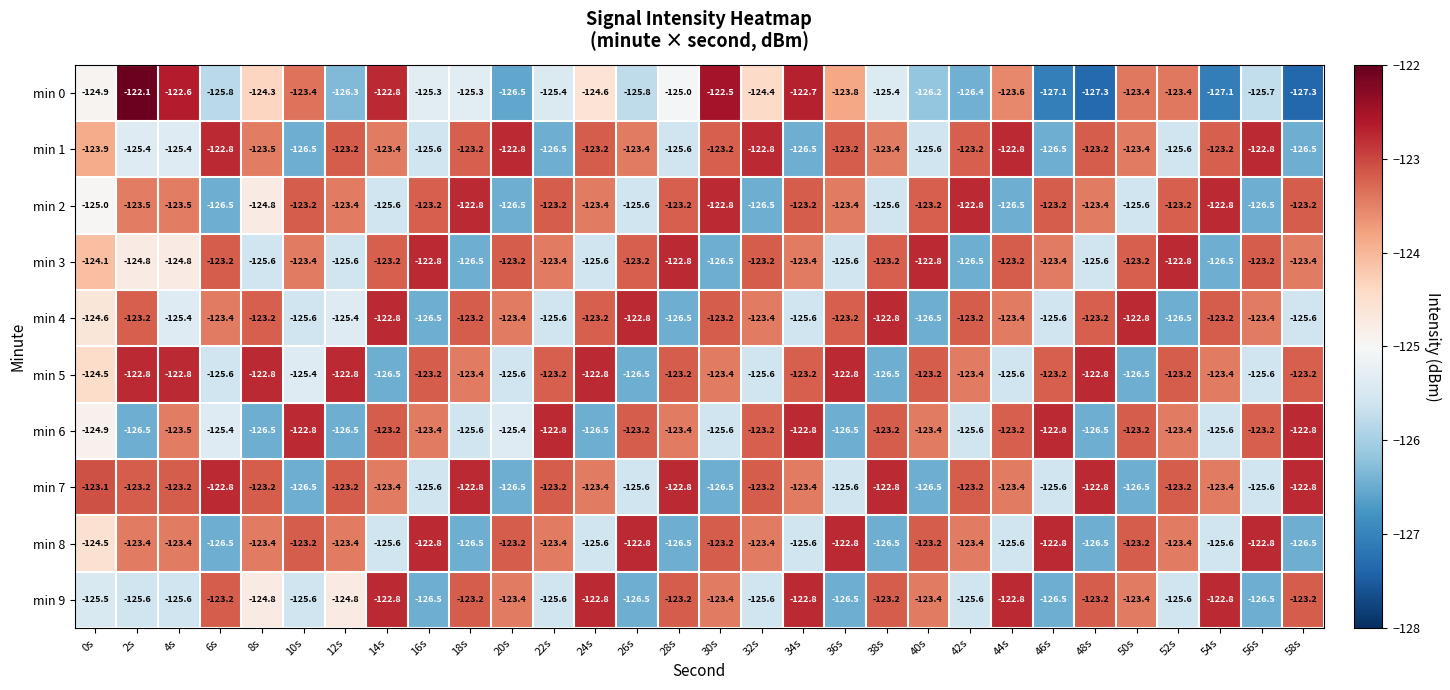

Which series has the largest total across all categories?

min 5